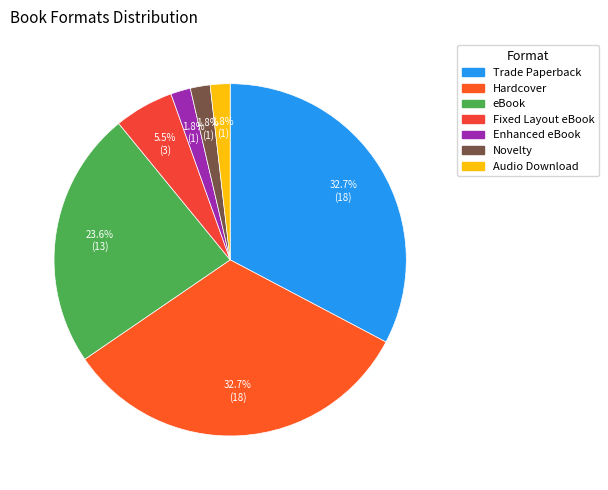

To the nearest percent, what is the difference between the Trade Paperback and eBook slice percentages?

9%